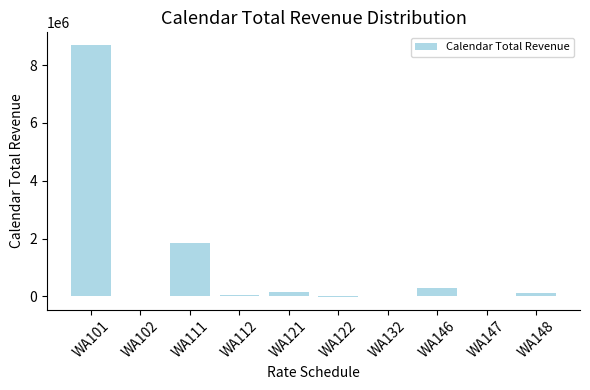

At which category does the chart reach its peak across all series?

WA101